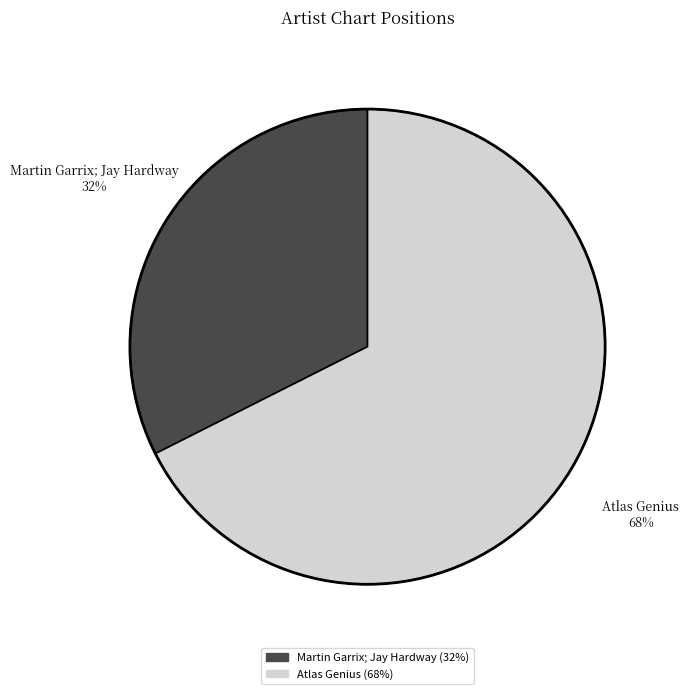

To the nearest percent, what is the combined percentage of Martin Garrix; Jay Hardway and Atlas Genius?

100%